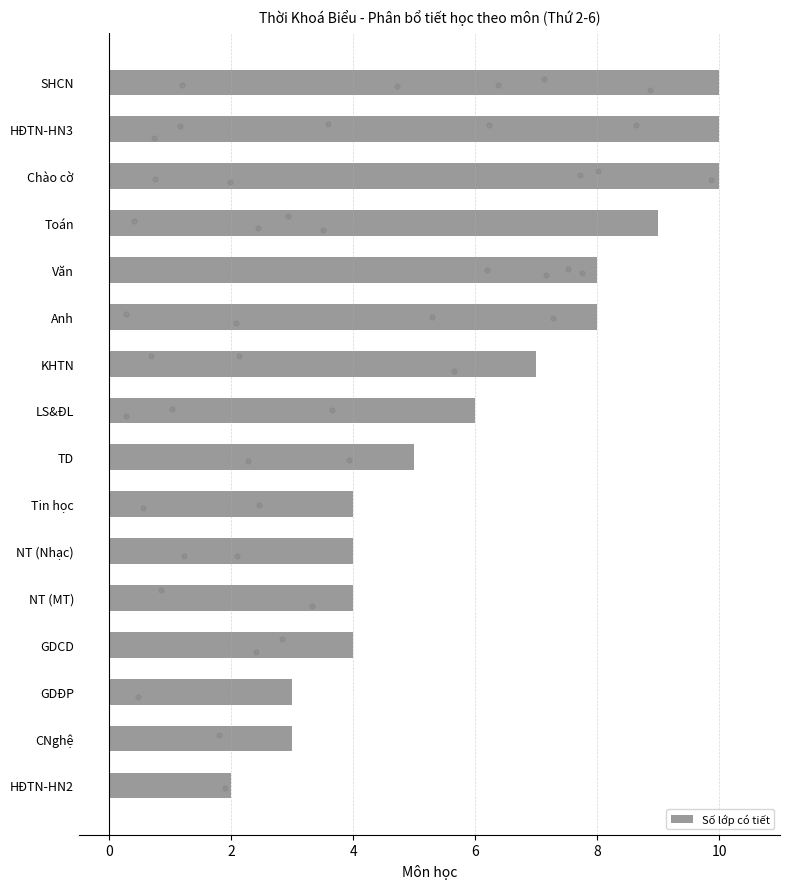

What is the difference between the maximum and minimum values in the Số lớp có tiết series?

8